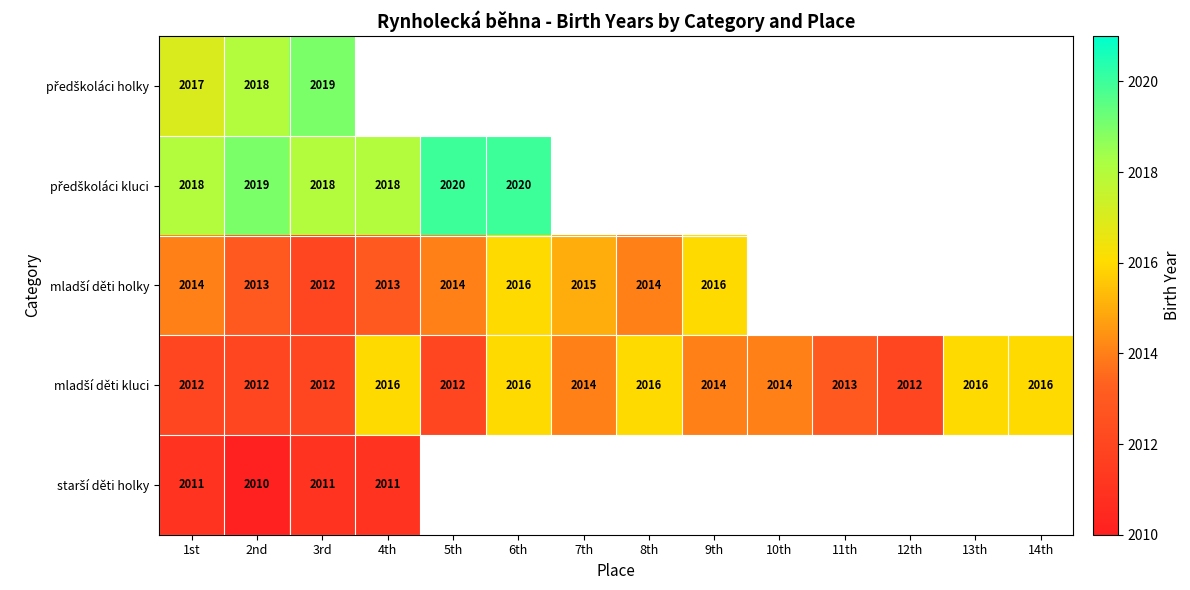

How many categories are shown in the chart?

14